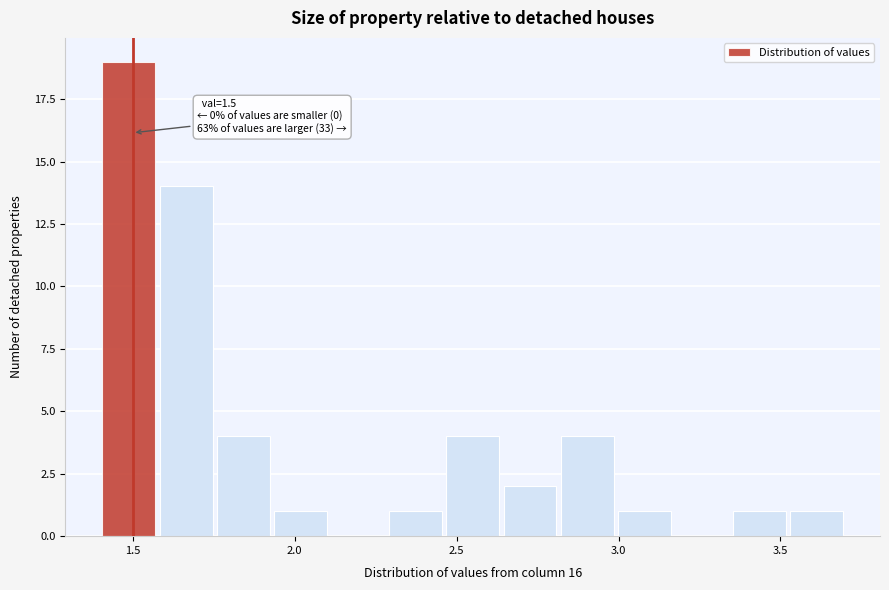

Read against the x-axis, roughly where is the centre of the tallest bar?

1.50